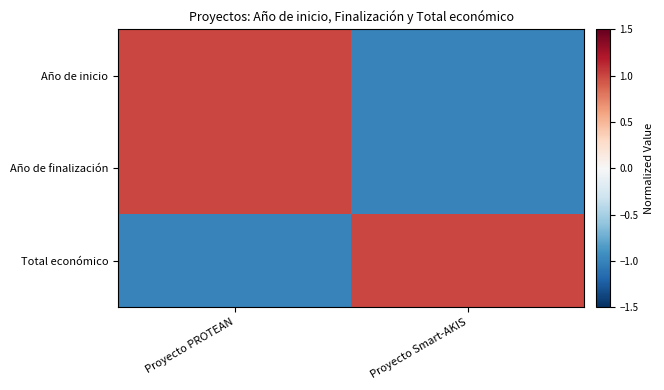

What is the smallest value displayed?

-1